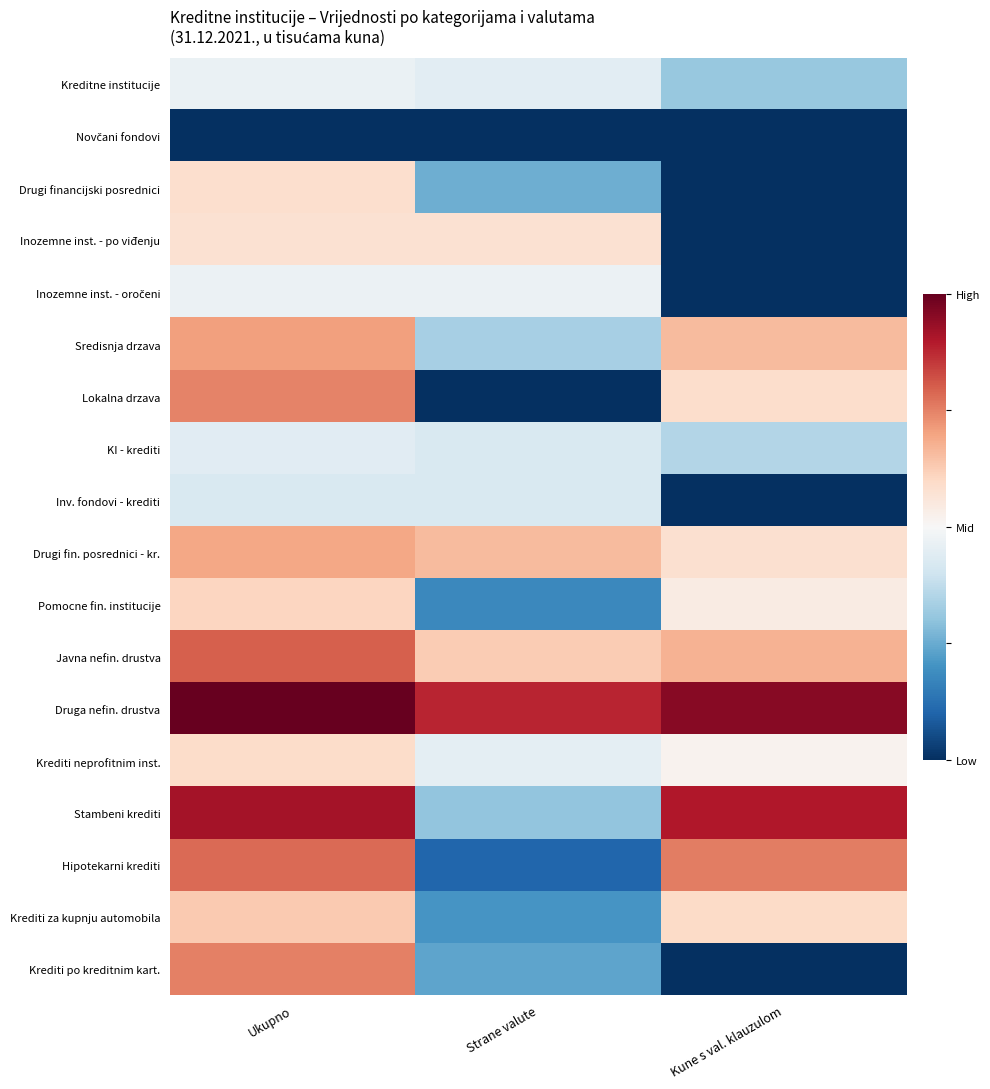

At Kune s val. klauzulom, list the series in order from smallest to largest.

Novčani fondovi, Drugi financijski posrednici, Inozemne inst. - po viđenju, Inozemne inst. - oročeni, Inv. fondovi - krediti, Krediti po kreditnim kart., Kreditne institucije, KI - krediti, Krediti neprofitnim inst., Pomocne fin. institucije, Drugi fin. posrednici - kr., Lokalna drzava, Krediti za kupnju automobila, Sredisnja drzava, Javna nefin. drustva, Hipotekarni krediti, Stambeni krediti, Druga nefin. drustva